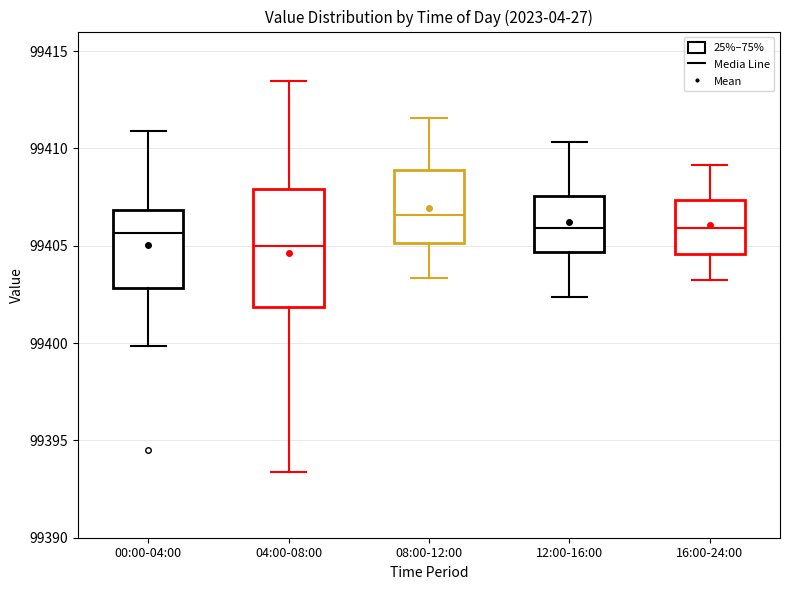

Reading left to right, read every box against the y-axis: the position of its median line, the range the box covers, and the ends of its whiskers. The values are not printed on the chart, so give them approximately, as read against the axis.

00:00-04:00: median 99405.5, box 99403.0 to 99407.0, whiskers 99400.0 to 99411.0
04:00-08:00: median 99405.0, box 99402.0 to 99408.0, whiskers 99393.5 to 99413.5
08:00-12:00: median 99406.5, box 99405.0 to 99409.0, whiskers 99403.5 to 99411.5
12:00-16:00: median 99406.0, box 99404.5 to 99407.5, whiskers 99402.5 to 99410.5
16:00-24:00: median 99406.0, box 99404.5 to 99407.5, whiskers 99403.0 to 99409.0